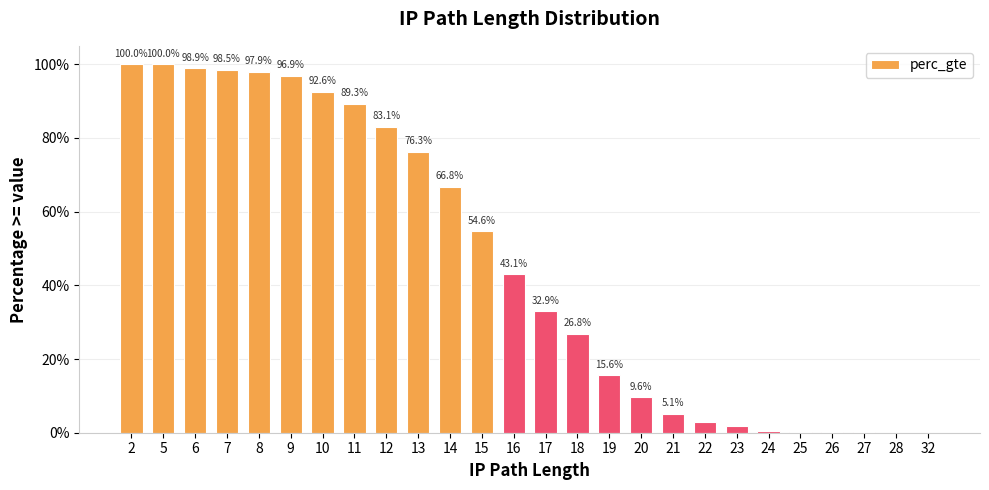

Are the bars horizontal?

No